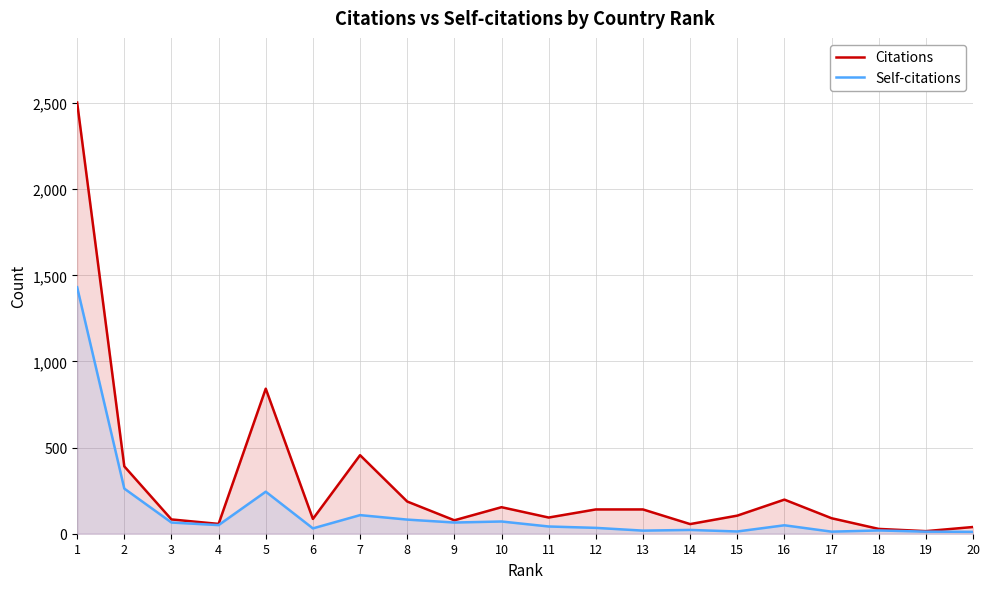

Which series changed the most between 6 and 17?

Self-citations